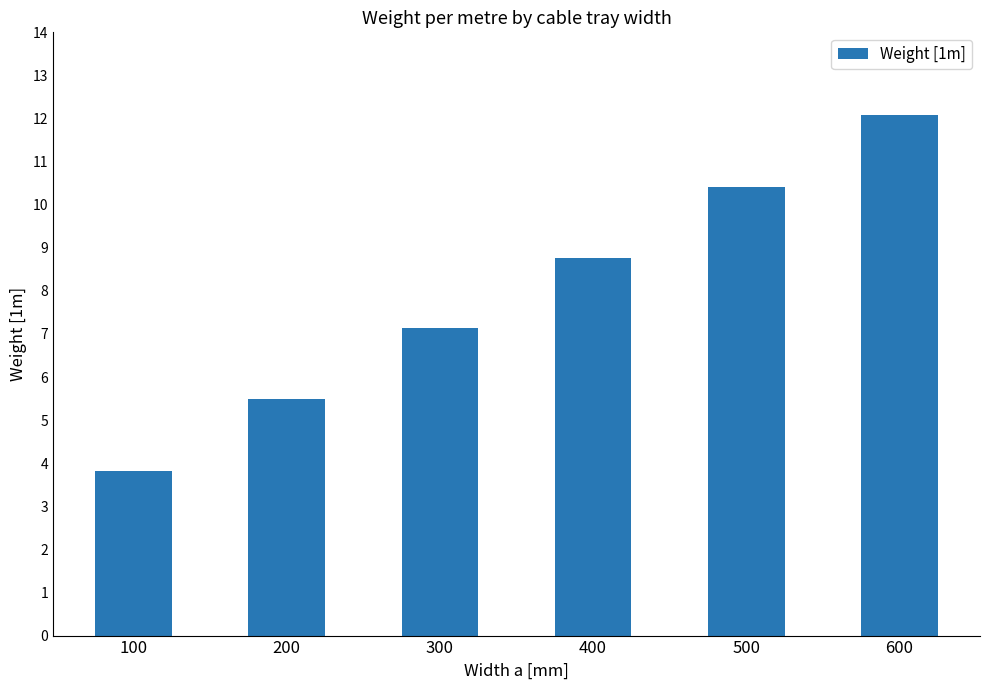

How many values are below 8?

3